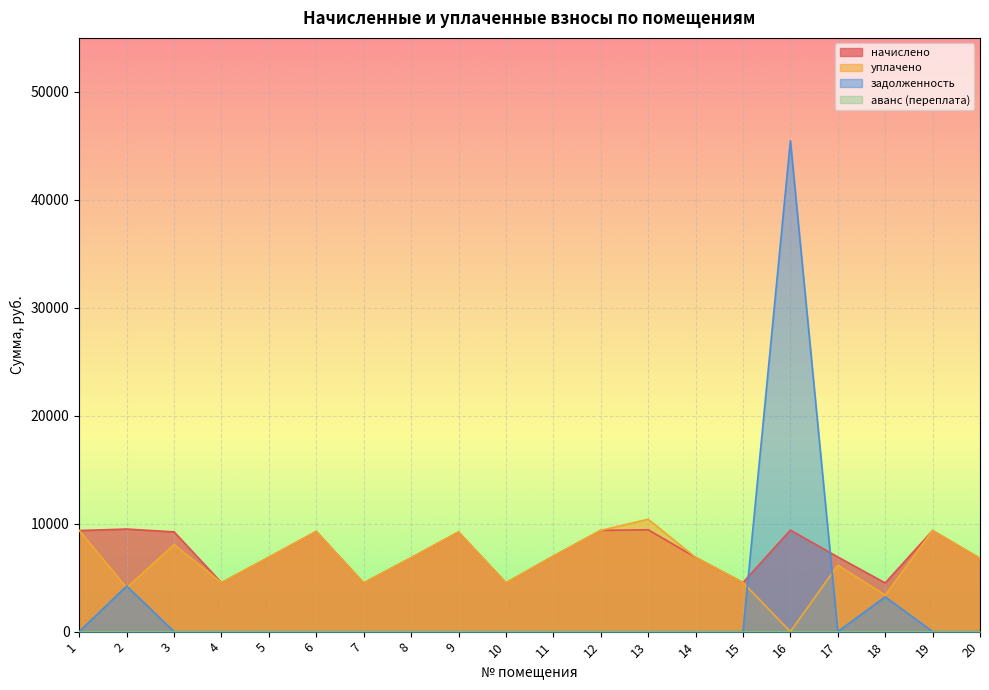

At which category does уплачено reach its first local valley?

2